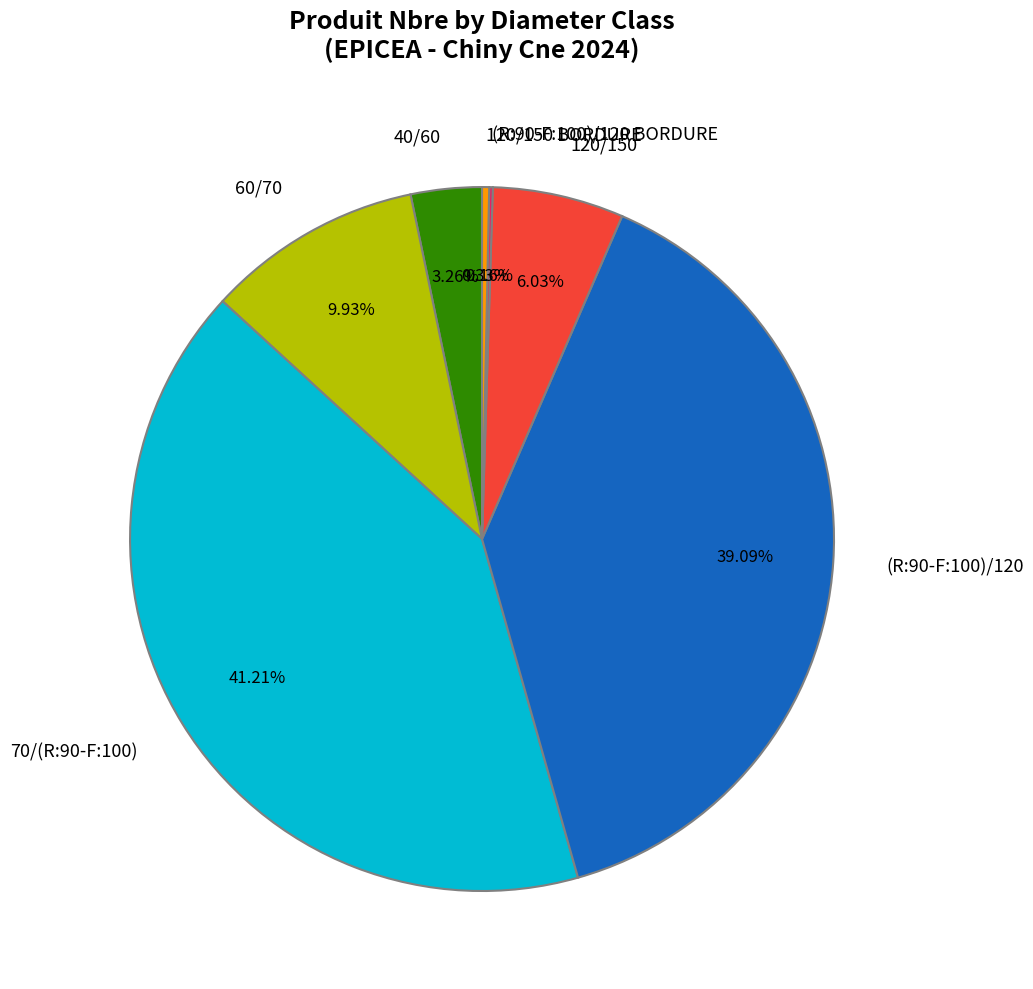

Is there any slice that represents more than half of the pie?

No